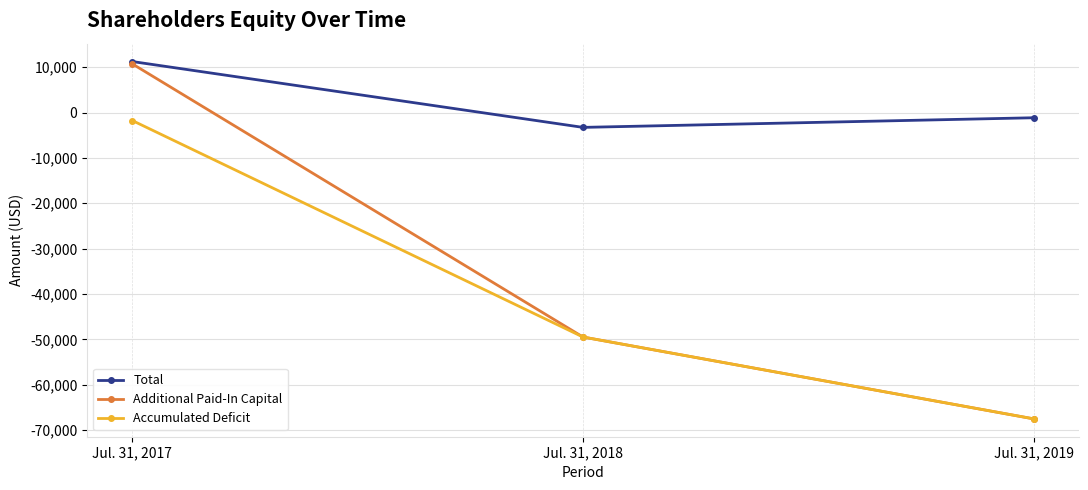

Reading right to left, what are all the values shown in this chart?

Total: -1152	-3275	11237
Additional Paid-In Capital: -67508	-49472	10725
Accumulated Deficit: -67508	-49472	-1763